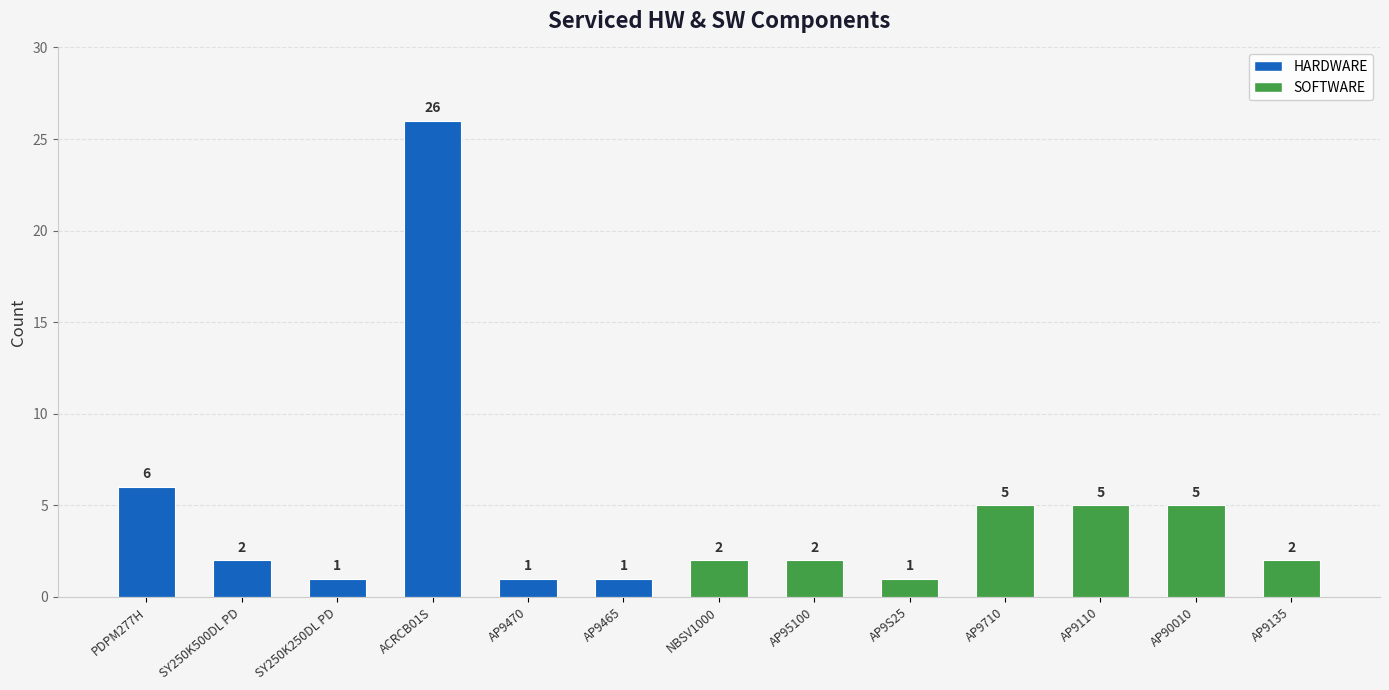

How many bars are there in total?

13